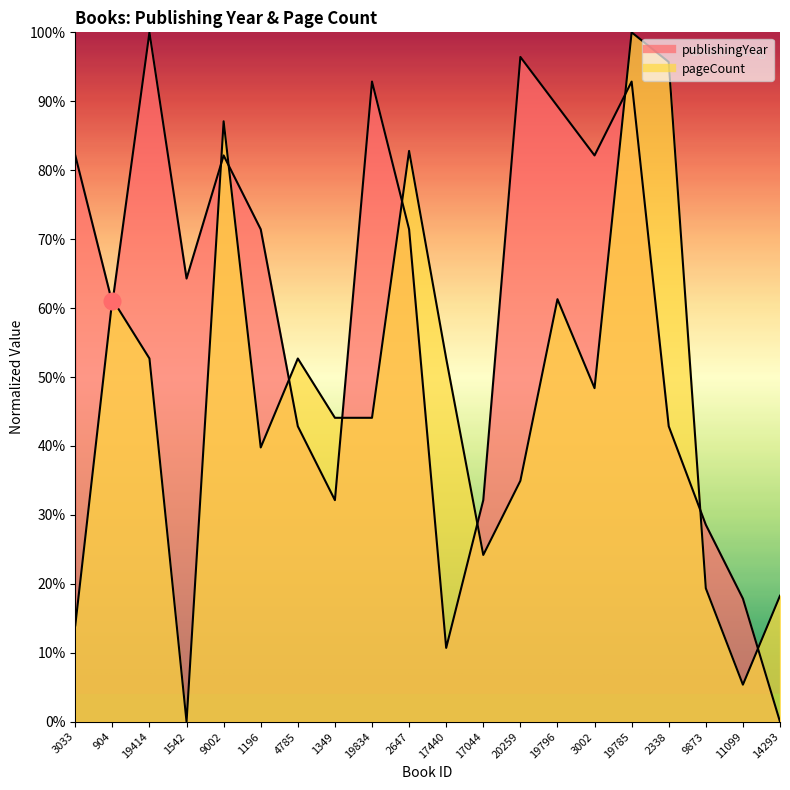

The pageCount series shows 95.7 at 2338. True or false?

True